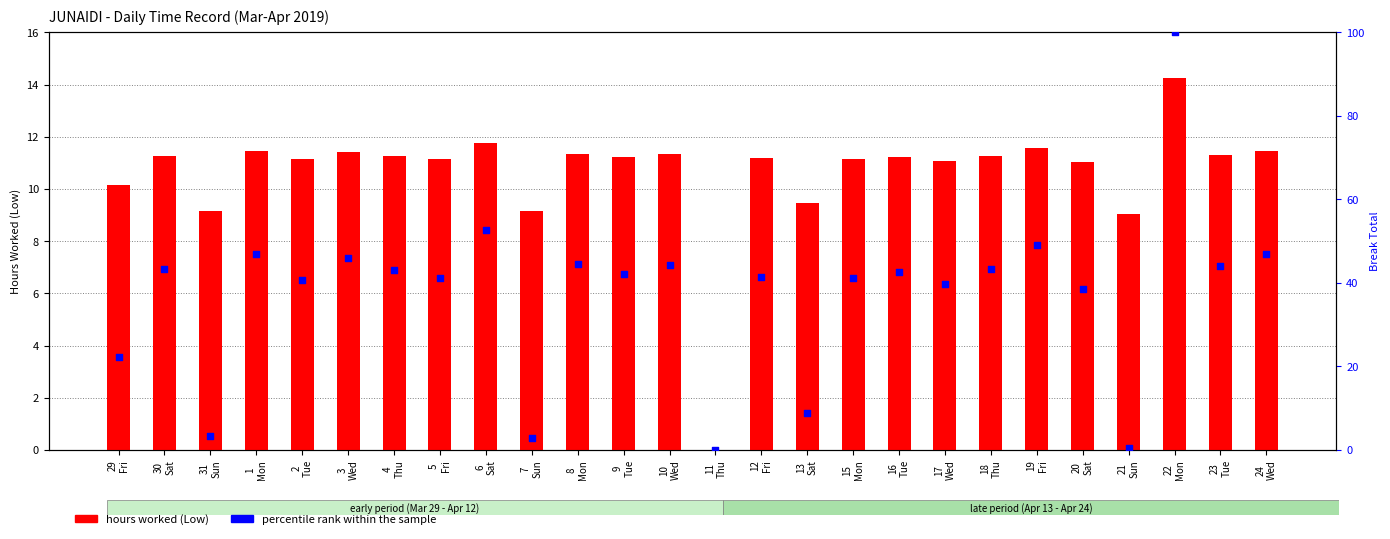

At which category is the sum across all series the highest?

22
Mon